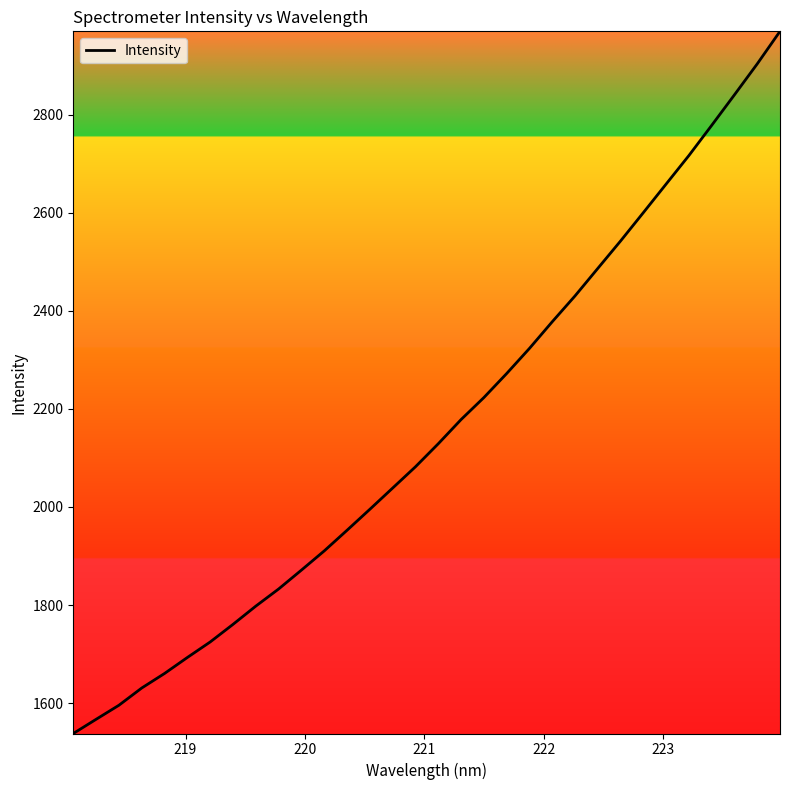

What is the minimum value shown in the chart?

1538.2